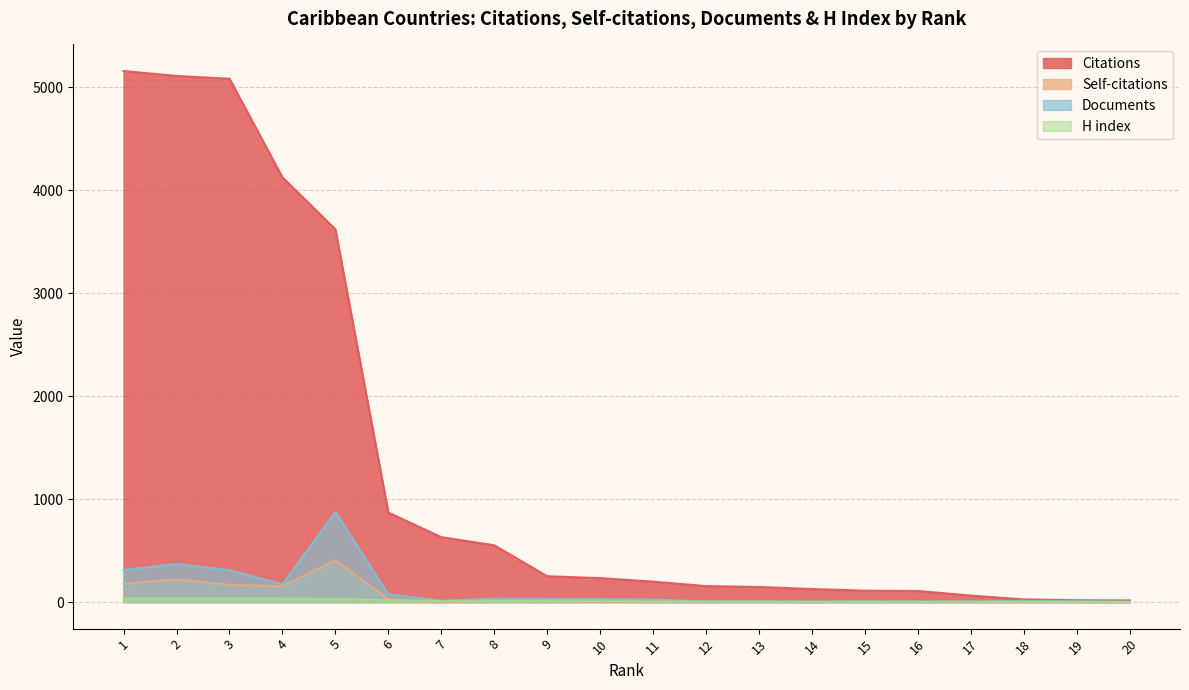

Is the value of H index at 2 greater than the value of Self-citations at 4?

No